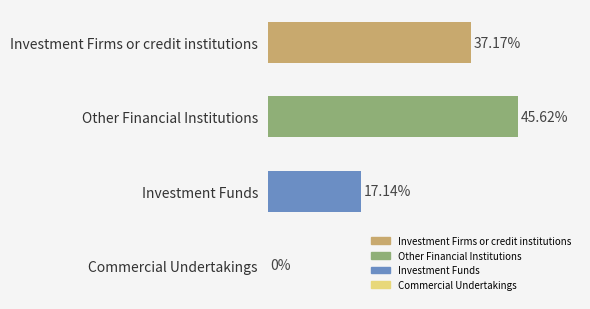

Does the chart contain stacked bars?

No